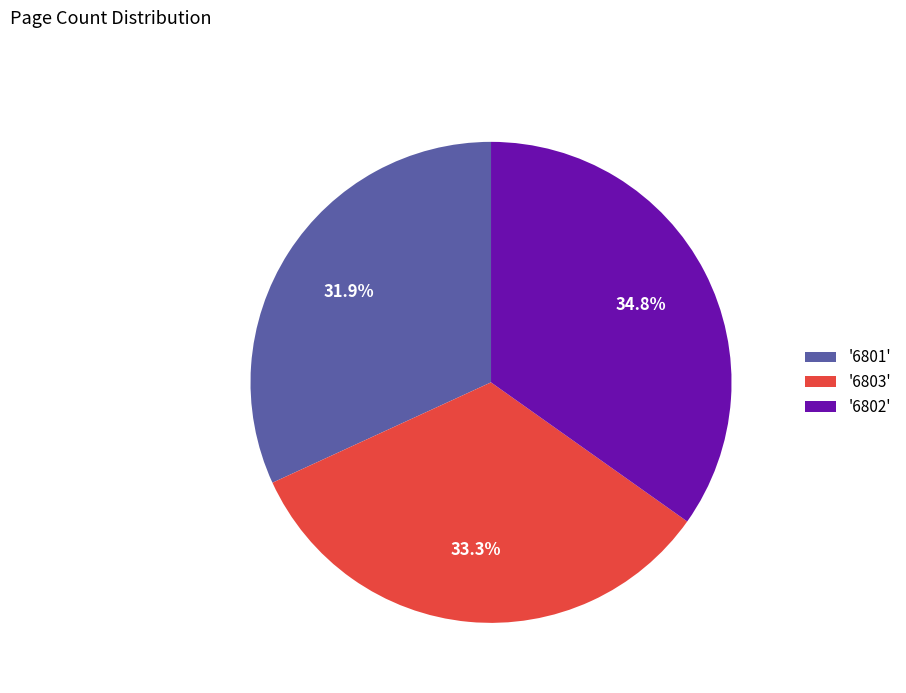

Approximately how many times larger is the value at '6801' compared to '6803'?

1.0